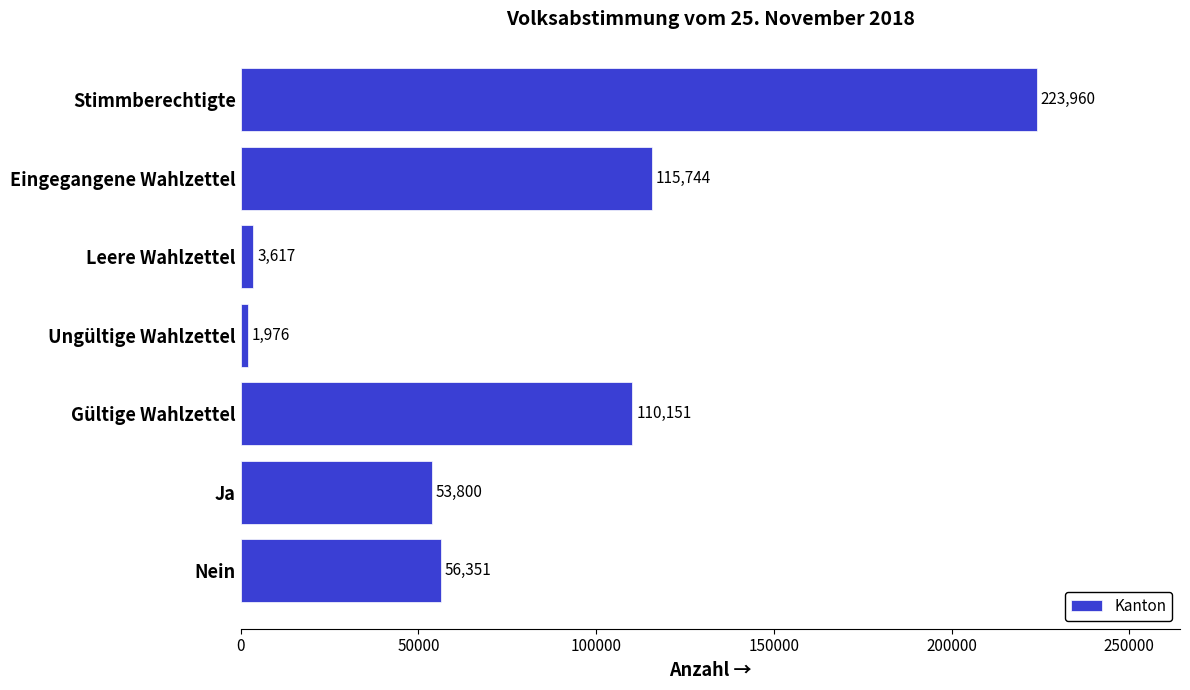

Reading top to bottom, what are all the values shown in this chart?

223960	115744	3617	1976	110151	53800	56351